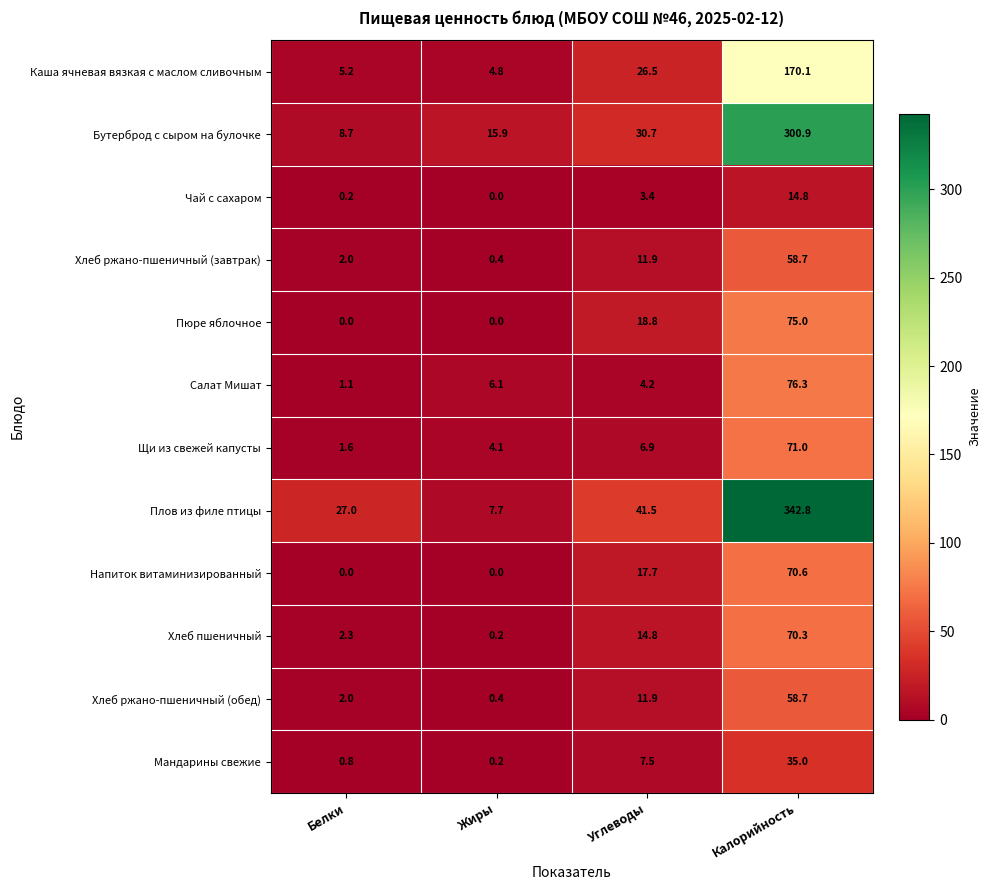

What is the spread (max minus min) of values at Белки?

27.0